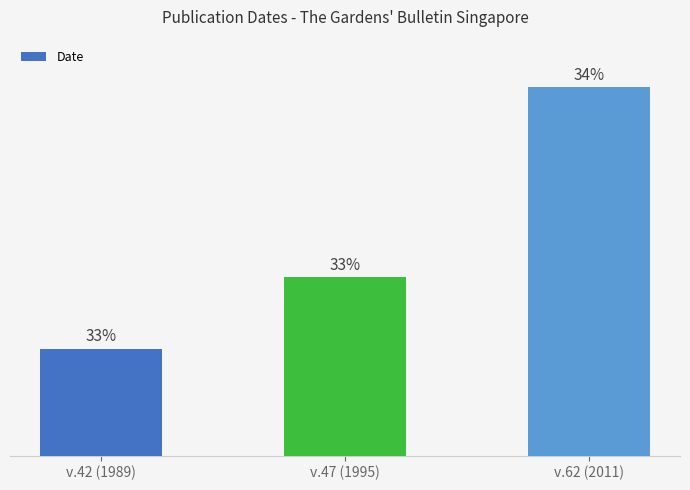

Are the bars horizontal?

No